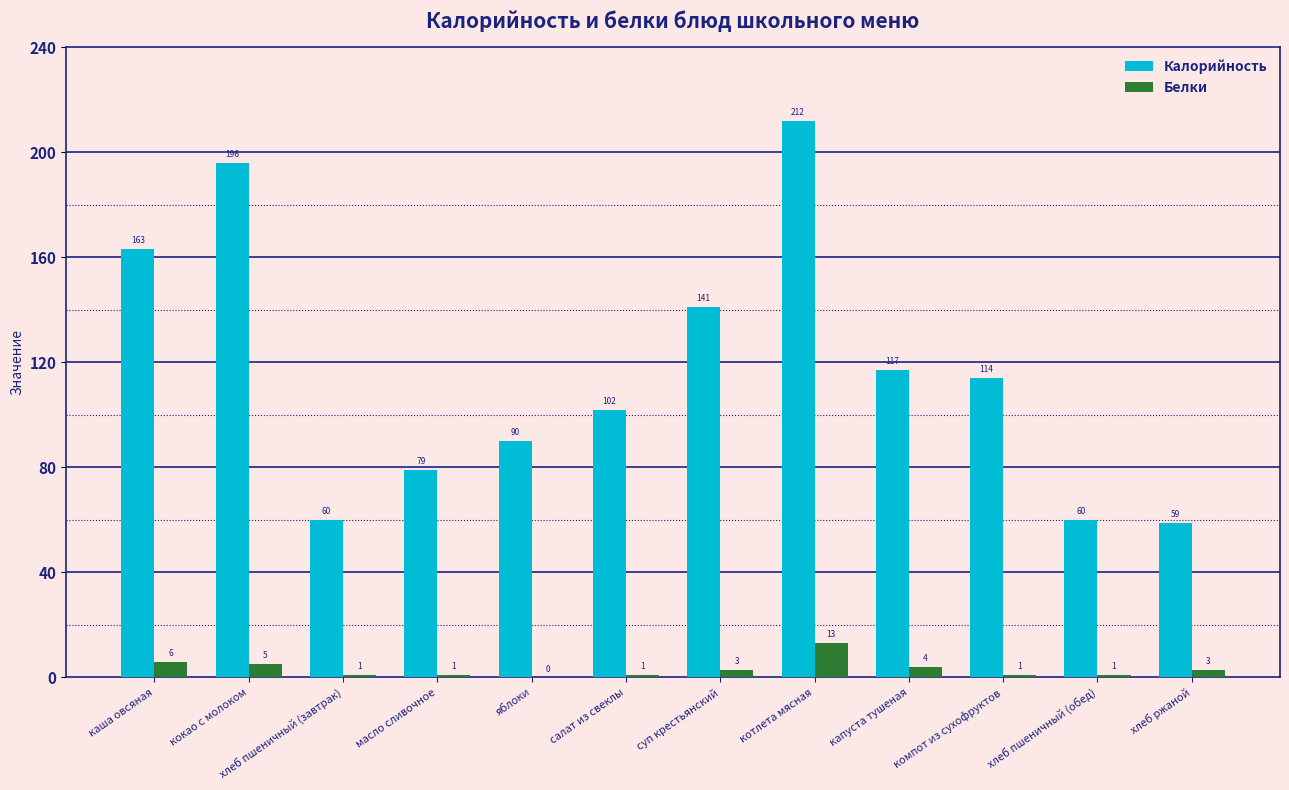

How many distinct data groups are displayed?

2